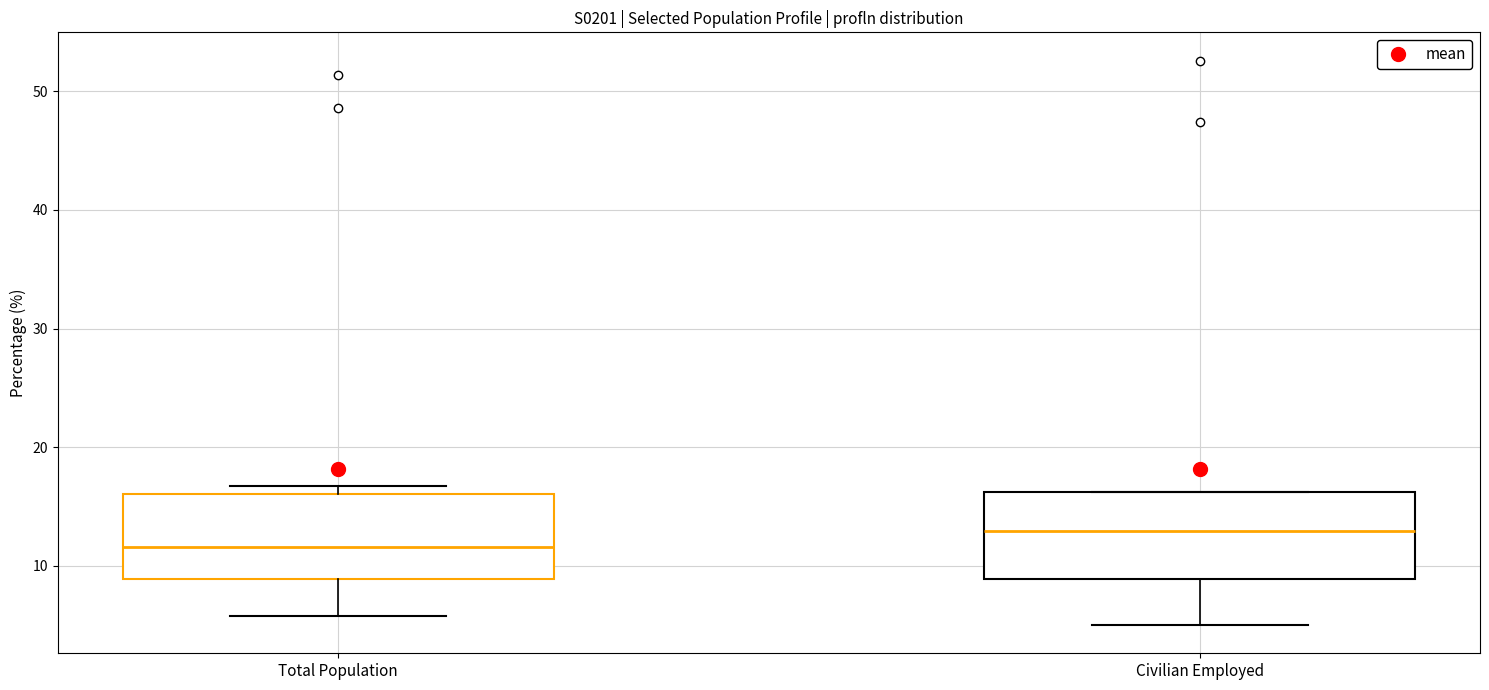

Reading left to right, read every box against the y-axis: the position of its median line, the range the box covers, and the ends of its whiskers. The values are not printed on the chart, so give them approximately, as read against the axis.

Total Population: median 12, box 9 to 16, whiskers 6 to 17
Civilian Employed: median 13, box 9 to 16, whiskers 5 to 16